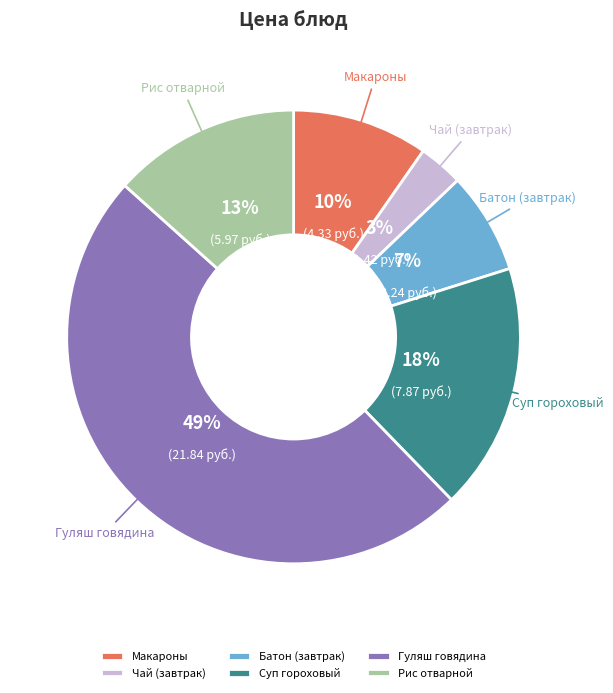

Which slice is the largest?

Гуляш говядина